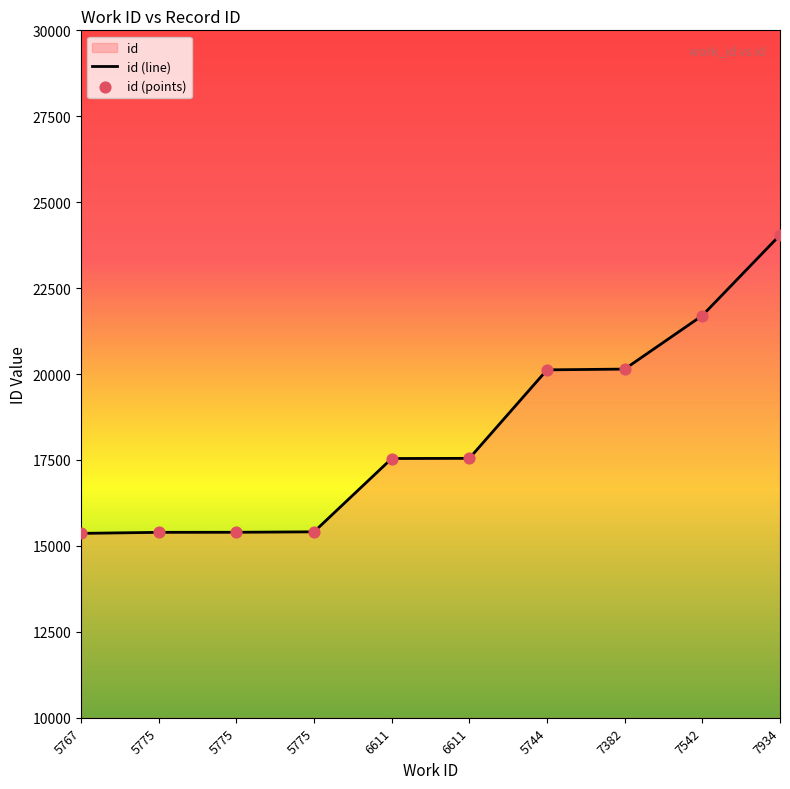

Approximately how many times larger is the value at 6611 compared to 6611?

1.0